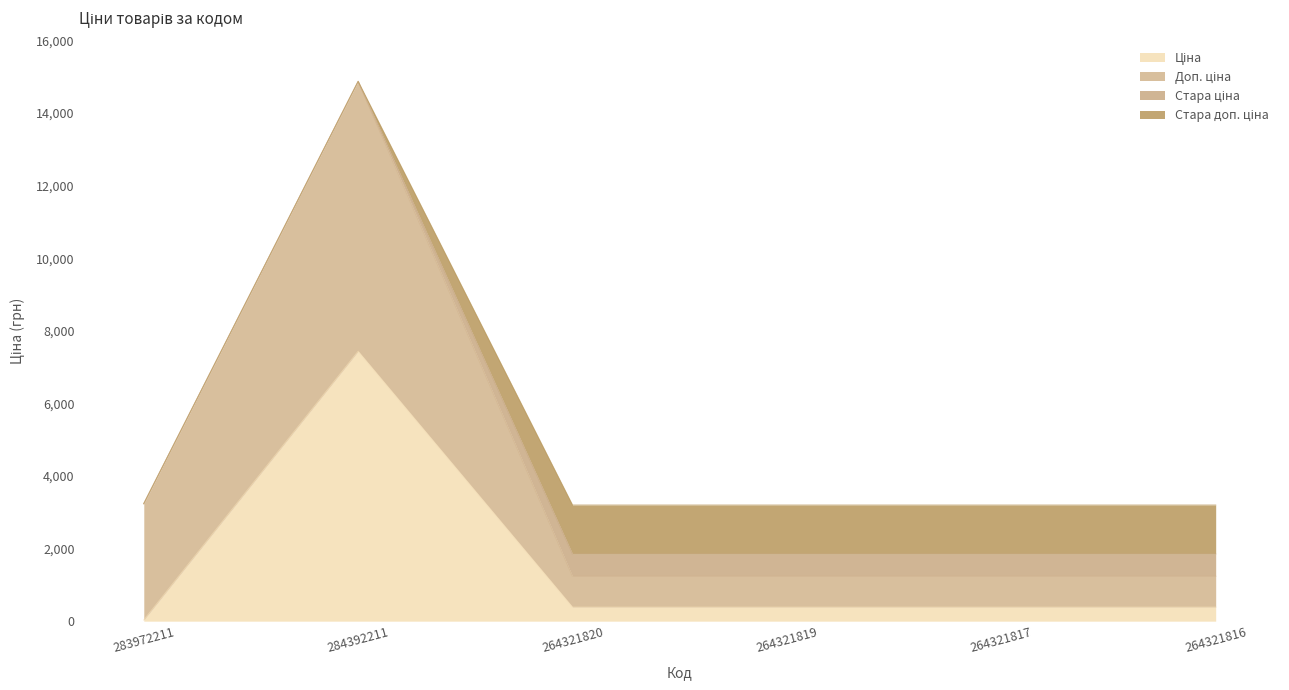

List the series in order of their peak value, highest first.

Ціна, Доп. ціна, Стара доп. ціна, Стара ціна